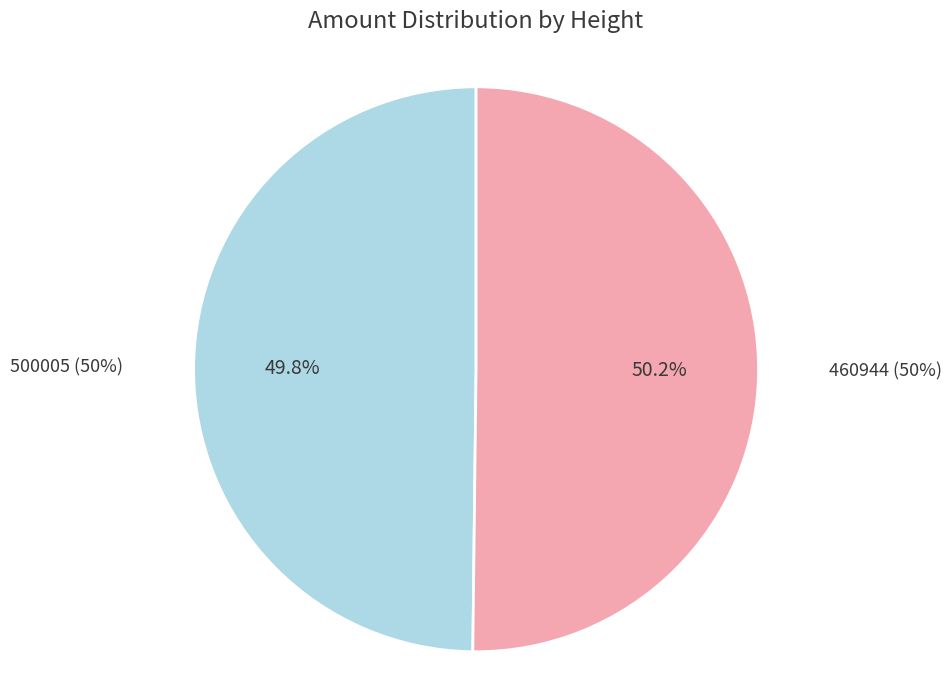

Which has a higher value, 460944 or 500005?

460944